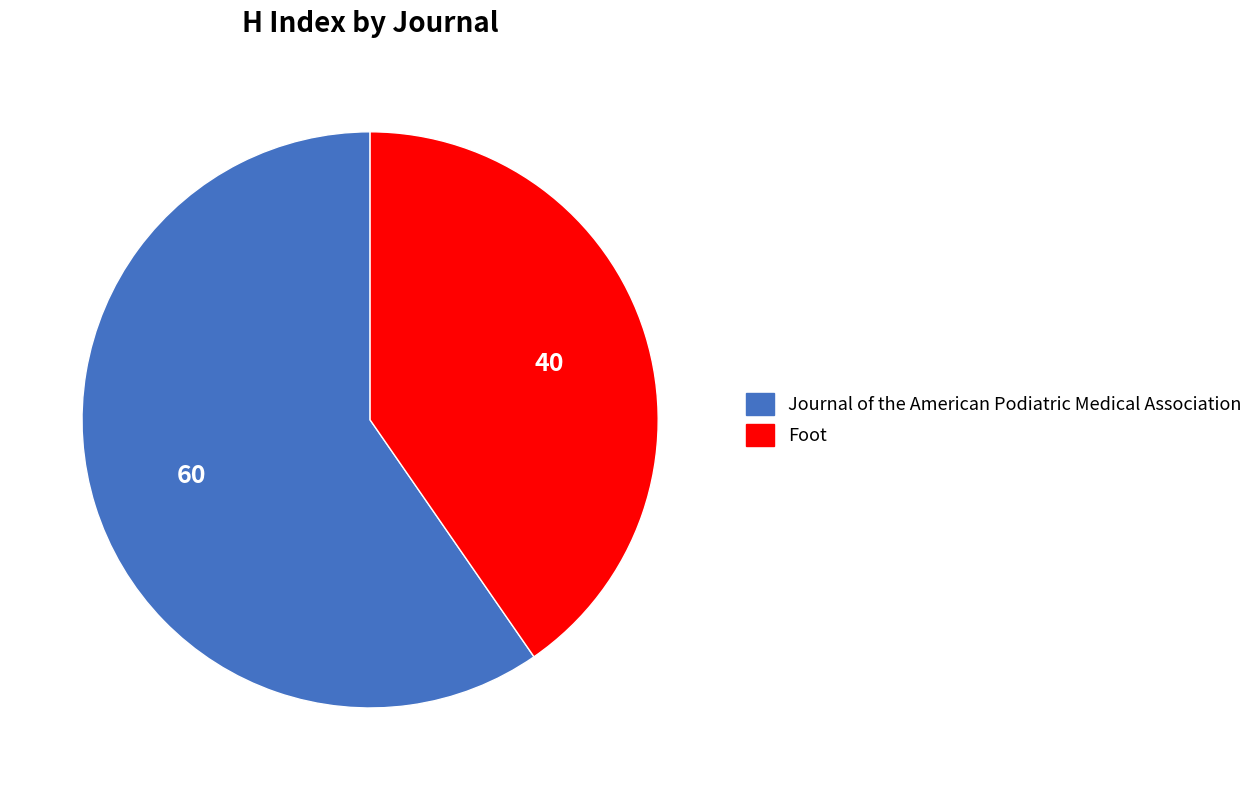

Rank the categories by value from highest to lowest.

Journal of the American Podiatric Medical Association, Foot